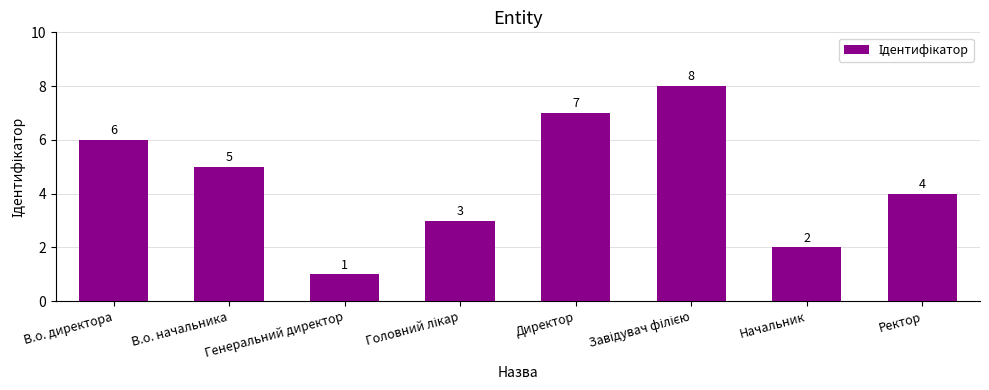

What is the sum of all values?

36